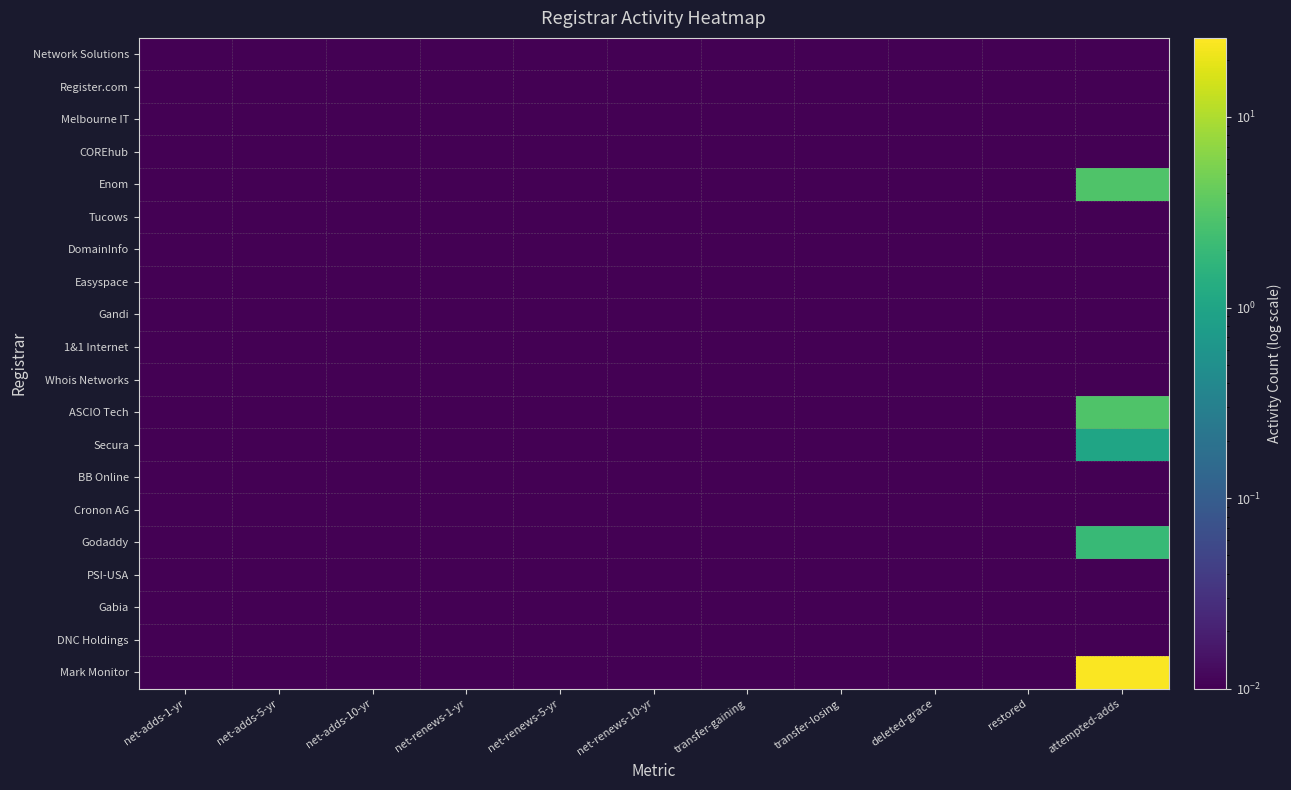

Reading right to left, list all the values displayed in this chart.

Network Solutions: attempted-adds=0.0	restored=0.0	deleted-grace=0.0	transfer-losing=0.0	transfer-gaining=0.0	net-renews-10-yr=0.0	net-renews-5-yr=0.0	net-renews-1-yr=0.0	net-adds-10-yr=0.0	net-adds-5-yr=0.0	net-adds-1-yr=0.0
Register.com: attempted-adds=0.0	restored=0.0	deleted-grace=0.0	transfer-losing=0.0	transfer-gaining=0.0	net-renews-10-yr=0.0	net-renews-5-yr=0.0	net-renews-1-yr=0.0	net-adds-10-yr=0.0	net-adds-5-yr=0.0	net-adds-1-yr=0.0
Melbourne IT: attempted-adds=0.0	restored=0.0	deleted-grace=0.0	transfer-losing=0.0	transfer-gaining=0.0	net-renews-10-yr=0.0	net-renews-5-yr=0.0	net-renews-1-yr=0.0	net-adds-10-yr=0.0	net-adds-5-yr=0.0	net-adds-1-yr=0.0
COREhub: attempted-adds=0.0	restored=0.0	deleted-grace=0.0	transfer-losing=0.0	transfer-gaining=0.0	net-renews-10-yr=0.0	net-renews-5-yr=0.0	net-renews-1-yr=0.0	net-adds-10-yr=0.0	net-adds-5-yr=0.0	net-adds-1-yr=0.0
Enom: attempted-adds=3.0	restored=0.0	deleted-grace=0.0	transfer-losing=0.0	transfer-gaining=0.0	net-renews-10-yr=0.0	net-renews-5-yr=0.0	net-renews-1-yr=0.0	net-adds-10-yr=0.0	net-adds-5-yr=0.0	net-adds-1-yr=0.0
Tucows: attempted-adds=0.0	restored=0.0	deleted-grace=0.0	transfer-losing=0.0	transfer-gaining=0.0	net-renews-10-yr=0.0	net-renews-5-yr=0.0	net-renews-1-yr=0.0	net-adds-10-yr=0.0	net-adds-5-yr=0.0	net-adds-1-yr=0.0
DomainInfo: attempted-adds=0.0	restored=0.0	deleted-grace=0.0	transfer-losing=0.0	transfer-gaining=0.0	net-renews-10-yr=0.0	net-renews-5-yr=0.0	net-renews-1-yr=0.0	net-adds-10-yr=0.0	net-adds-5-yr=0.0	net-adds-1-yr=0.0
Easyspace: attempted-adds=0.0	restored=0.0	deleted-grace=0.0	transfer-losing=0.0	transfer-gaining=0.0	net-renews-10-yr=0.0	net-renews-5-yr=0.0	net-renews-1-yr=0.0	net-adds-10-yr=0.0	net-adds-5-yr=0.0	net-adds-1-yr=0.0
Gandi: attempted-adds=0.0	restored=0.0	deleted-grace=0.0	transfer-losing=0.0	transfer-gaining=0.0	net-renews-10-yr=0.0	net-renews-5-yr=0.0	net-renews-1-yr=0.0	net-adds-10-yr=0.0	net-adds-5-yr=0.0	net-adds-1-yr=0.0
1&1 Internet: attempted-adds=0.0	restored=0.0	deleted-grace=0.0	transfer-losing=0.0	transfer-gaining=0.0	net-renews-10-yr=0.0	net-renews-5-yr=0.0	net-renews-1-yr=0.0	net-adds-10-yr=0.0	net-adds-5-yr=0.0	net-adds-1-yr=0.0
Whois Networks: attempted-adds=0.0	restored=0.0	deleted-grace=0.0	transfer-losing=0.0	transfer-gaining=0.0	net-renews-10-yr=0.0	net-renews-5-yr=0.0	net-renews-1-yr=0.0	net-adds-10-yr=0.0	net-adds-5-yr=0.0	net-adds-1-yr=0.0
ASCIO Tech: attempted-adds=3.0	restored=0.0	deleted-grace=0.0	transfer-losing=0.0	transfer-gaining=0.0	net-renews-10-yr=0.0	net-renews-5-yr=0.0	net-renews-1-yr=0.0	net-adds-10-yr=0.0	net-adds-5-yr=0.0	net-adds-1-yr=0.0
Secura: attempted-adds=1.0	restored=0.0	deleted-grace=0.0	transfer-losing=0.0	transfer-gaining=0.0	net-renews-10-yr=0.0	net-renews-5-yr=0.0	net-renews-1-yr=0.0	net-adds-10-yr=0.0	net-adds-5-yr=0.0	net-adds-1-yr=0.0
BB Online: attempted-adds=0.0	restored=0.0	deleted-grace=0.0	transfer-losing=0.0	transfer-gaining=0.0	net-renews-10-yr=0.0	net-renews-5-yr=0.0	net-renews-1-yr=0.0	net-adds-10-yr=0.0	net-adds-5-yr=0.0	net-adds-1-yr=0.0
Cronon AG: attempted-adds=0.0	restored=0.0	deleted-grace=0.0	transfer-losing=0.0	transfer-gaining=0.0	net-renews-10-yr=0.0	net-renews-5-yr=0.0	net-renews-1-yr=0.0	net-adds-10-yr=0.0	net-adds-5-yr=0.0	net-adds-1-yr=0.0
Godaddy: attempted-adds=2.0	restored=0.0	deleted-grace=0.0	transfer-losing=0.0	transfer-gaining=0.0	net-renews-10-yr=0.0	net-renews-5-yr=0.0	net-renews-1-yr=0.0	net-adds-10-yr=0.0	net-adds-5-yr=0.0	net-adds-1-yr=0.0
PSI-USA: attempted-adds=0.0	restored=0.0	deleted-grace=0.0	transfer-losing=0.0	transfer-gaining=0.0	net-renews-10-yr=0.0	net-renews-5-yr=0.0	net-renews-1-yr=0.0	net-adds-10-yr=0.0	net-adds-5-yr=0.0	net-adds-1-yr=0.0
Gabia: attempted-adds=0.0	restored=0.0	deleted-grace=0.0	transfer-losing=0.0	transfer-gaining=0.0	net-renews-10-yr=0.0	net-renews-5-yr=0.0	net-renews-1-yr=0.0	net-adds-10-yr=0.0	net-adds-5-yr=0.0	net-adds-1-yr=0.0
DNC Holdings: attempted-adds=0.0	restored=0.0	deleted-grace=0.0	transfer-losing=0.0	transfer-gaining=0.0	net-renews-10-yr=0.0	net-renews-5-yr=0.0	net-renews-1-yr=0.0	net-adds-10-yr=0.0	net-adds-5-yr=0.0	net-adds-1-yr=0.0
Mark Monitor: attempted-adds=25.0	restored=0.0	deleted-grace=0.0	transfer-losing=0.0	transfer-gaining=0.0	net-renews-10-yr=0.0	net-renews-5-yr=0.0	net-renews-1-yr=0.0	net-adds-10-yr=0.0	net-adds-5-yr=0.0	net-adds-1-yr=0.0